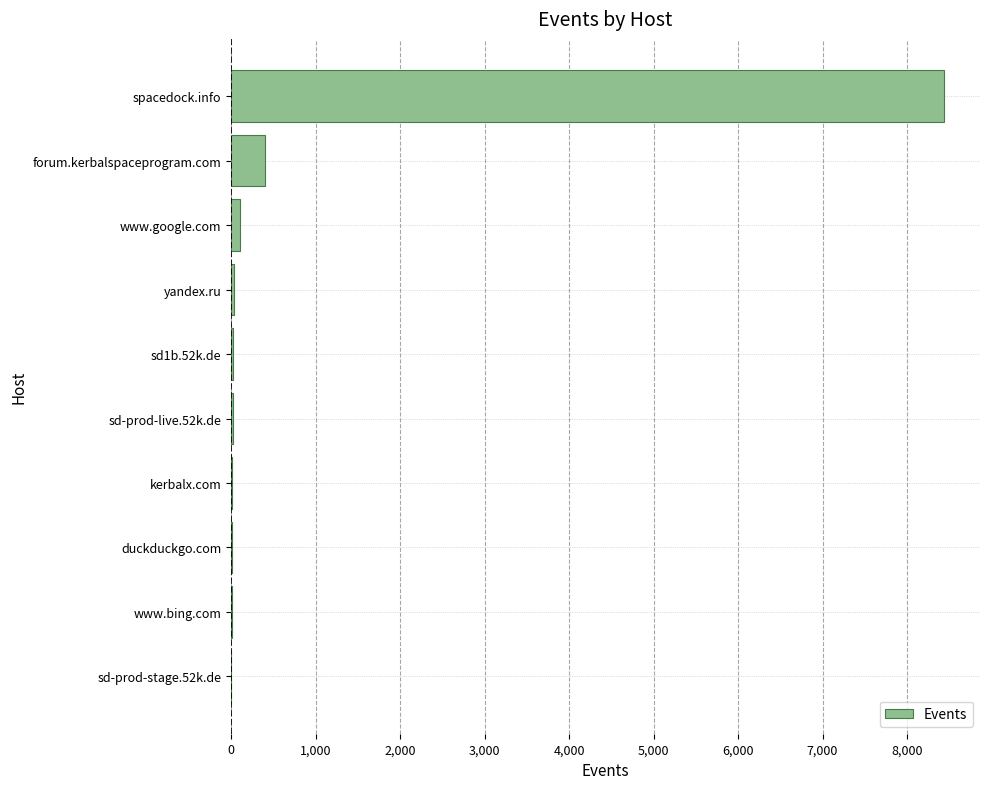

What is the sum of all values?

9081